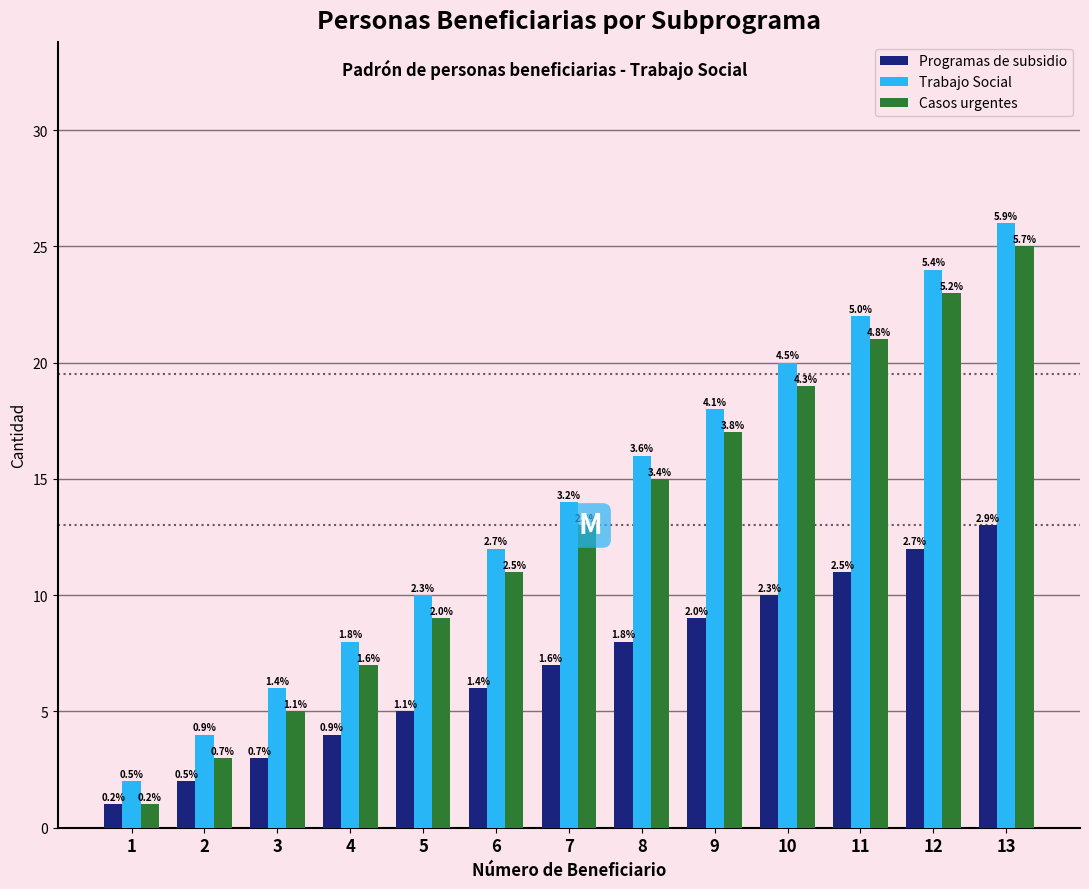

What is the value of the Trabajo Social bar at the 2nd from the left?

4